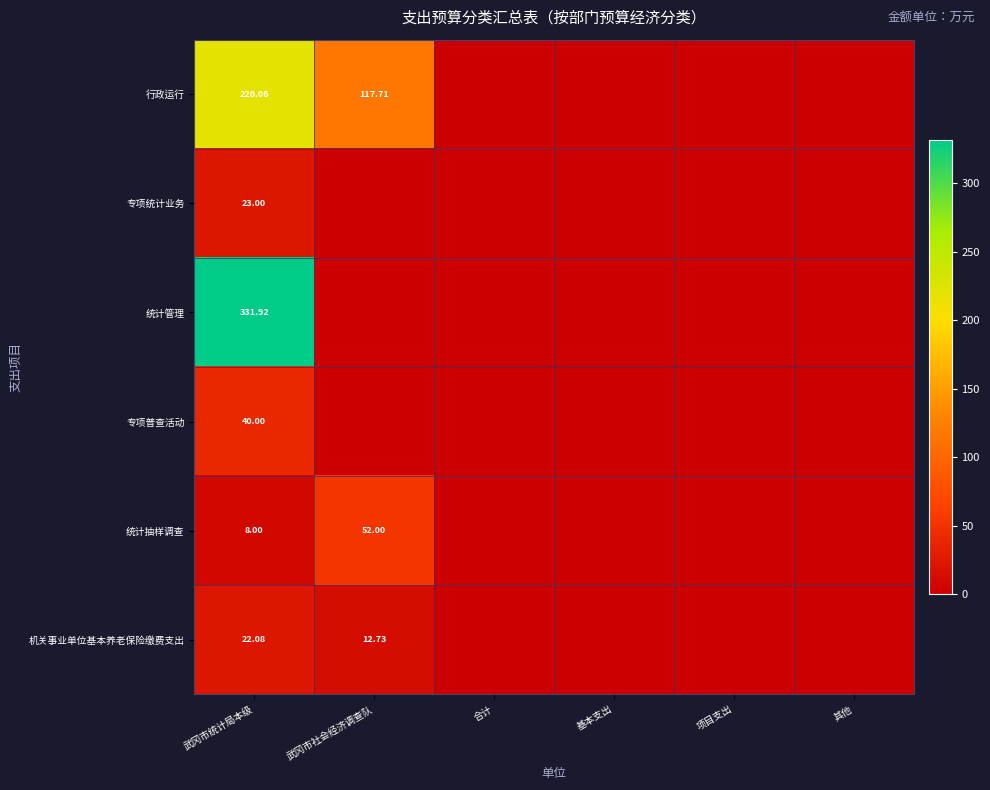

At which category does the chart reach its peak across all series?

武冈市统计局本级